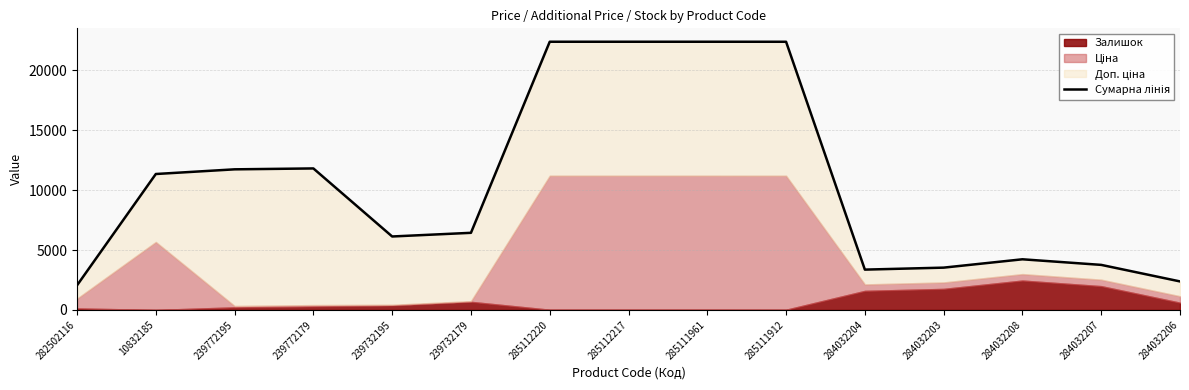

Rank the categories by value from lowest to highest.

282502116, 284032206, 284032204, 284032203, 284032207, 284032208, 239732195, 239732179, 10832185, 239772195, 239772179, 285111912, 285112220, 285112217, 285111961